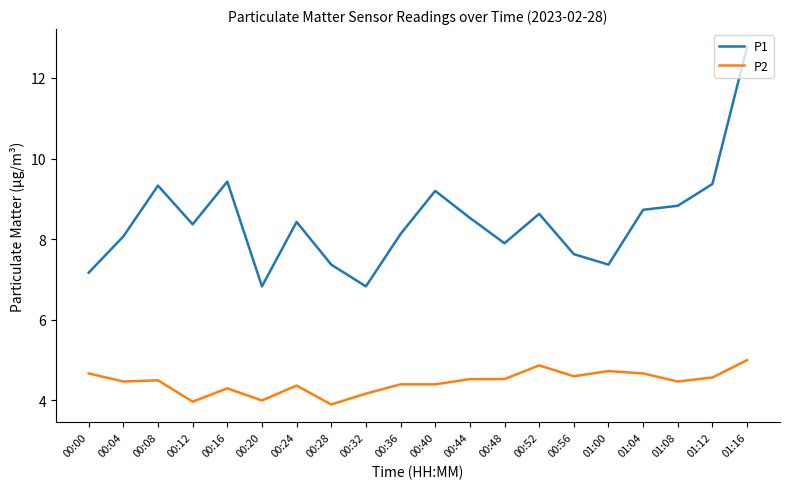

List the series in order of their overall mean, highest first.

P1, P2